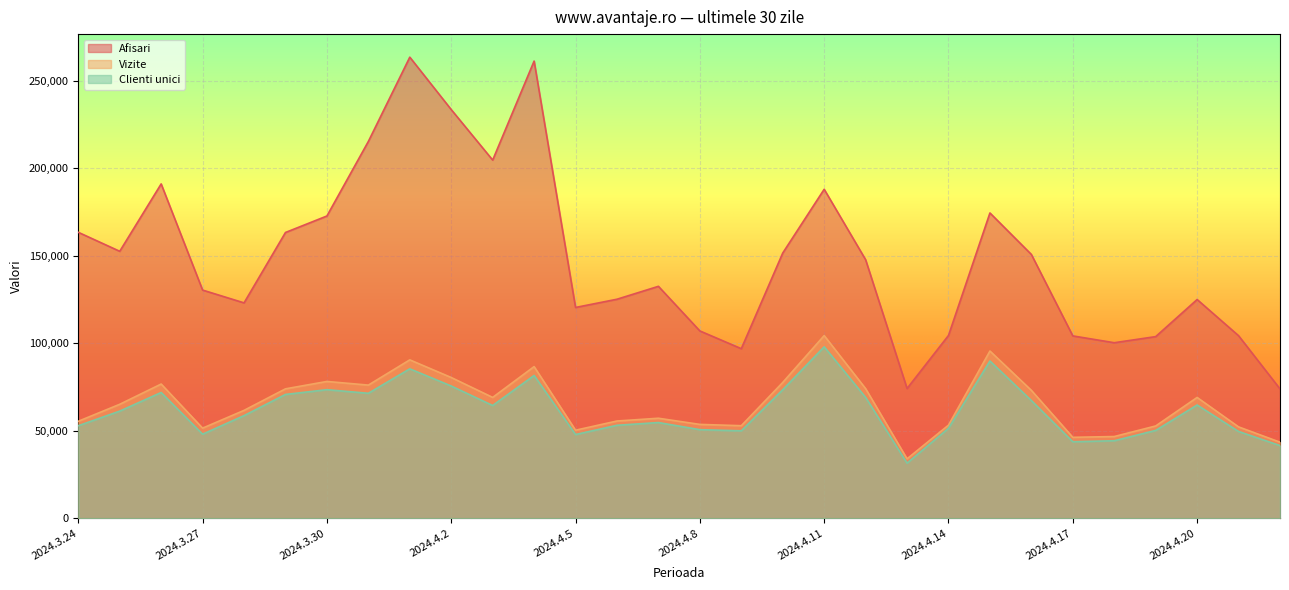

Reading right to left, list all the values displayed in this chart.

Afisari: 2024.4.22=73854	2024.4.21=104254	2024.4.20=124923	2024.4.19=103732	2024.4.18=100239	2024.4.17=104130	2024.4.16=150670	2024.4.15=174382	2024.4.14=104400	2024.4.13=74090	2024.4.12=147669	2024.4.11=187906	2024.4.10=151481	2024.4.9=96837	2024.4.8=106976	2024.4.7=132458	2024.4.6=125086	2024.4.5=120383	2024.4.4=261147	2024.4.3=204584	2024.4.2=233432	2024.4.1=263378	2024.3.31=215227	2024.3.30=172637	2024.3.29=163218	2024.3.28=123005	2024.3.27=130318	2024.3.26=190970	2024.3.25=152478	2024.3.24=163322
Vizite: 2024.4.22=43414	2024.4.21=52165	2024.4.20=68975	2024.4.19=52689	2024.4.18=46649	2024.4.17=46197	2024.4.16=73032	2024.4.15=95497	2024.4.14=53165	2024.4.13=33913	2024.4.12=74015	2024.4.11=104321	2024.4.10=77547	2024.4.9=52832	2024.4.8=53582	2024.4.7=57098	2024.4.6=55515	2024.4.5=50262	2024.4.4=86599	2024.4.3=69001	2024.4.2=80367	2024.4.1=90452	2024.3.31=76031	2024.3.30=78111	2024.3.29=73897	2024.3.28=61594	2024.3.27=51440	2024.3.26=76641	2024.3.25=65071	2024.3.24=55369
Clienti unici: 2024.4.22=41477	2024.4.21=49540	2024.4.20=64669	2024.4.19=50150	2024.4.18=44244	2024.4.17=43673	2024.4.16=67214	2024.4.15=89800	2024.4.14=51387	2024.4.13=31454	2024.4.12=68996	2024.4.11=97899	2024.4.10=73388	2024.4.9=49912	2024.4.8=50574	2024.4.7=54641	2024.4.6=53077	2024.4.5=47795	2024.4.4=81536	2024.4.3=64384	2024.4.2=75511	2024.4.1=85330	2024.3.31=71354	2024.3.30=73412	2024.3.29=70696	2024.3.28=58601	2024.3.27=47993	2024.3.26=71807	2024.3.25=61174	2024.3.24=52818